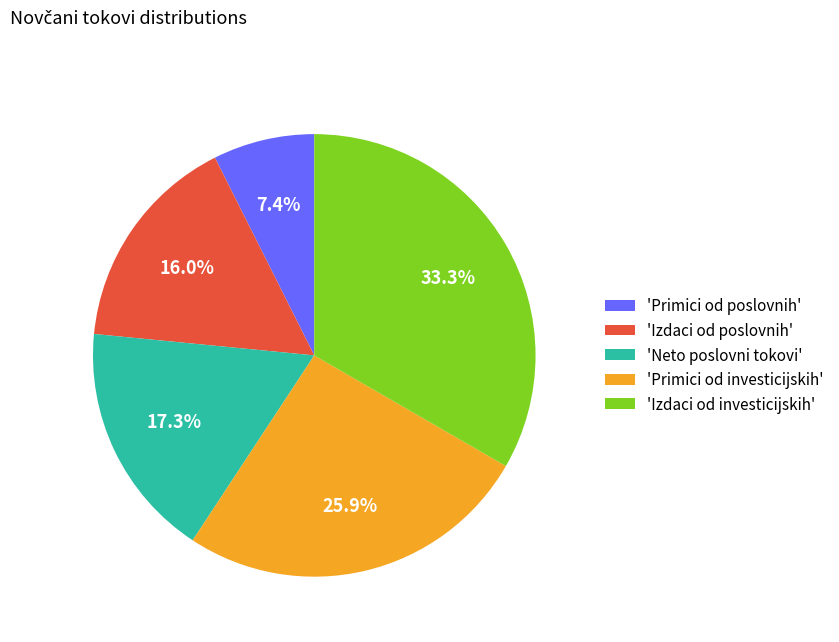

Is there a majority slice in this chart?

No